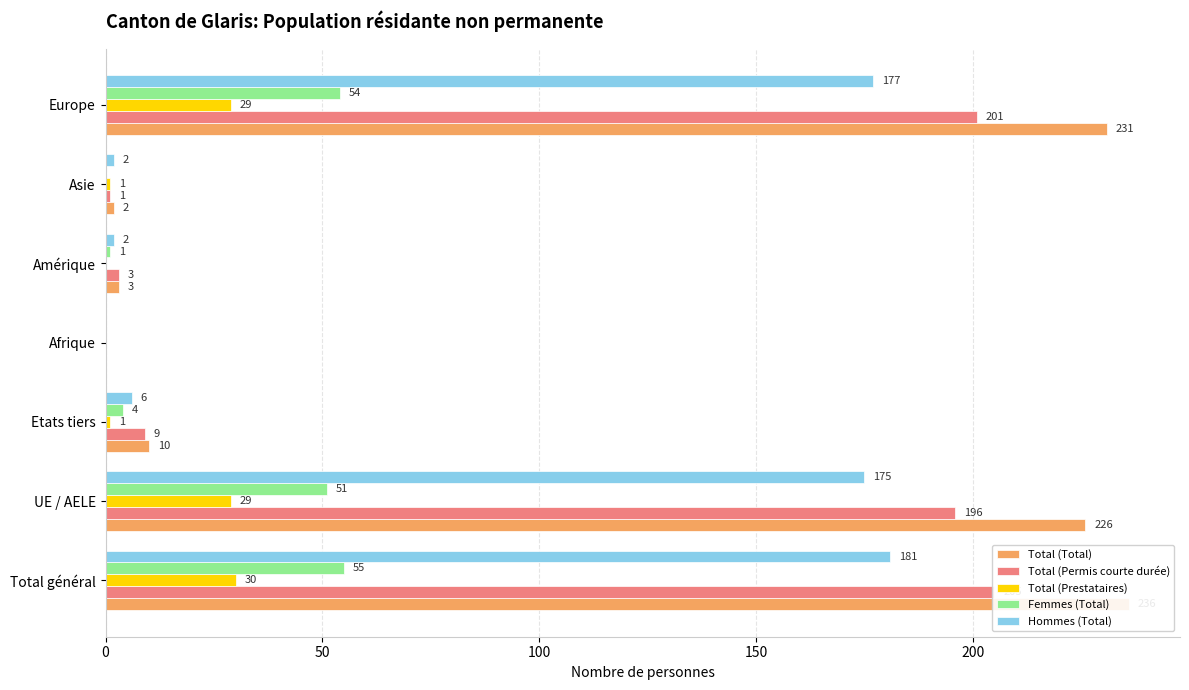

How many groups of bars are there?

7